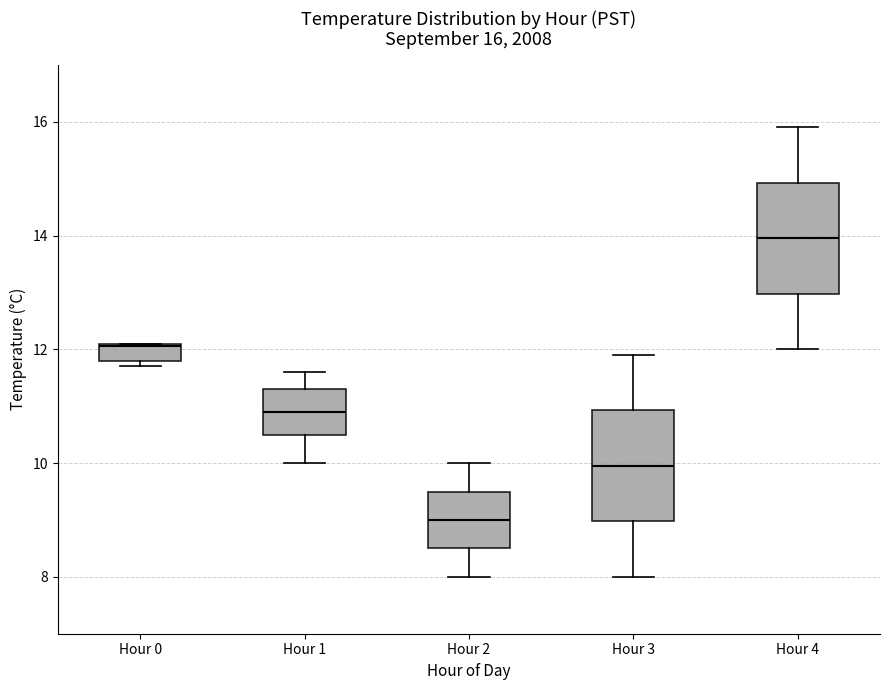

Which box's median line is the lowest?

Hour 2